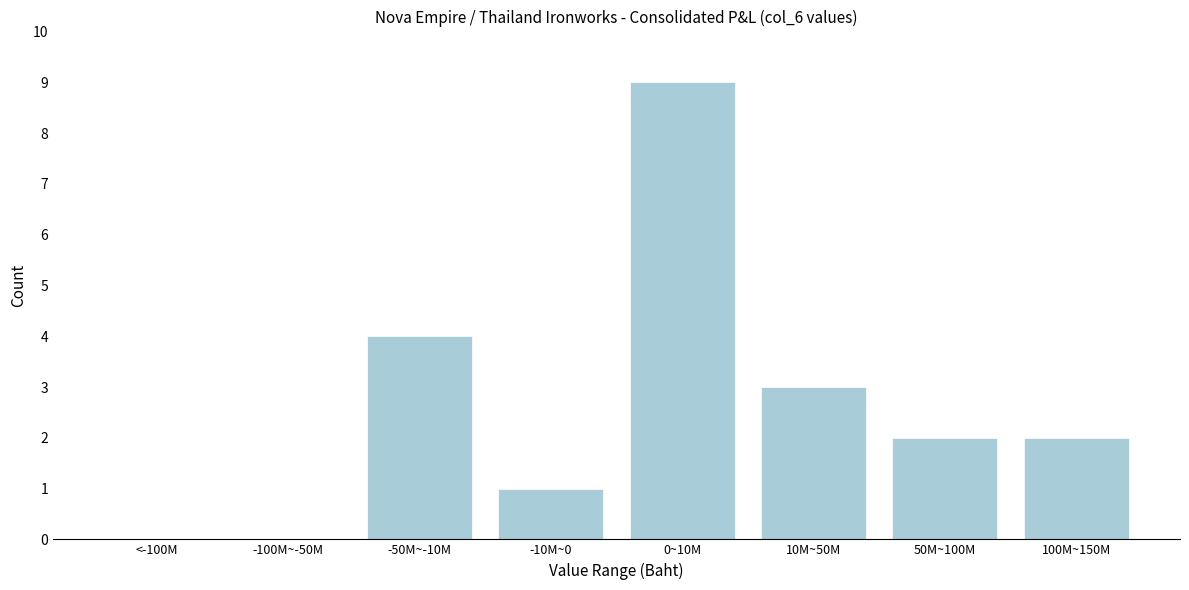

Reading right to left, extract all data points from this chart.

100M~150M=2	50M~100M=2	10M~50M=3	0~10M=9	-10M~0=1	-50M~-10M=4	-100M~-50M=0	<-100M=0